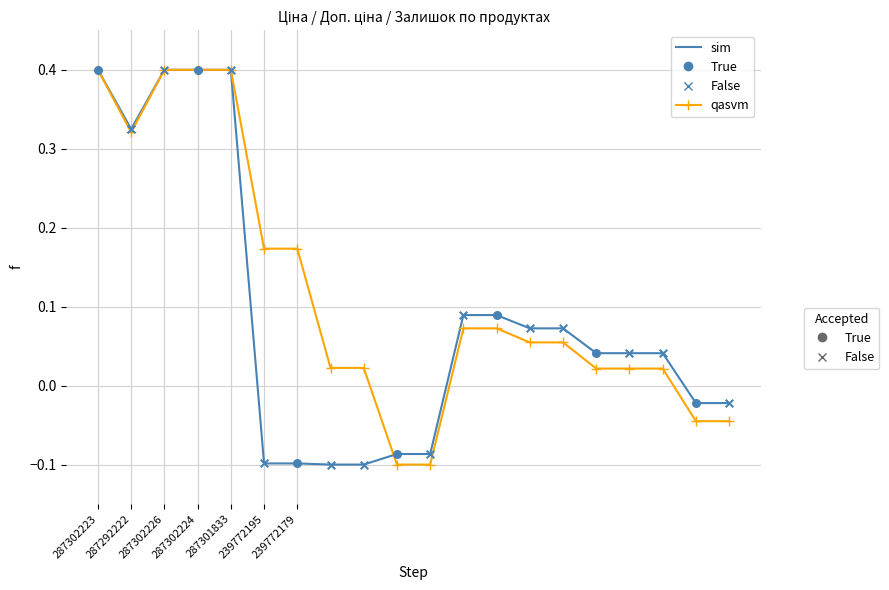

What is the greatest value displayed?

0.4